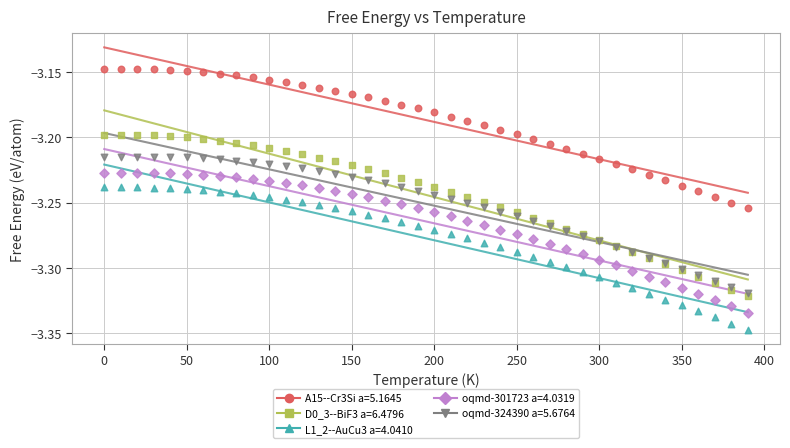

What are all the series names shown in the legend?

A15--Cr3Si a=5.1645, D0_3--BiF3 a=6.4796, L1_2--AuCu3 a=4.0410, oqmd-301723 a=4.0319, oqmd-324390 a=5.6764